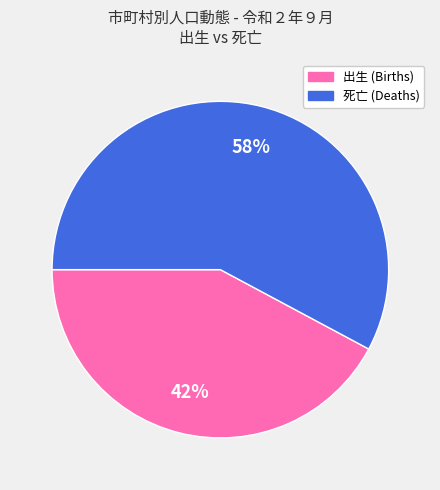

Is there any slice that represents more than half of the pie?

Yes